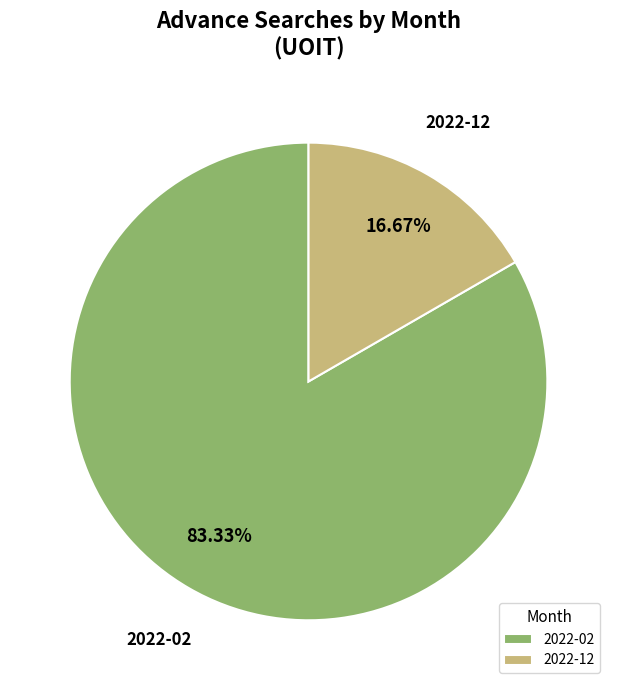

How many segments does this pie chart have?

2